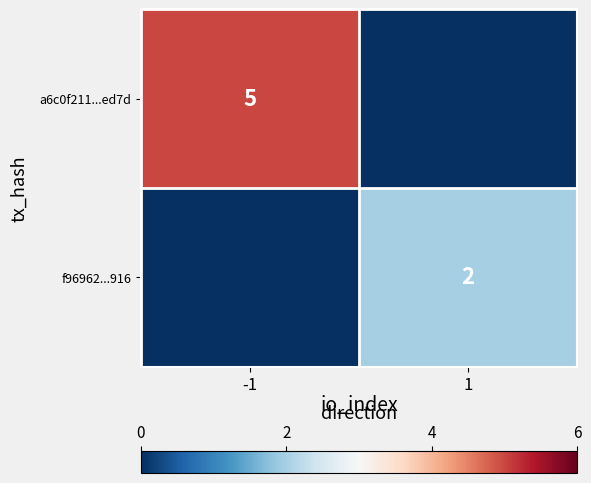

Is the value of f96962...916 at 1 greater than the value of a6c0f211...ed7d at -1?

No